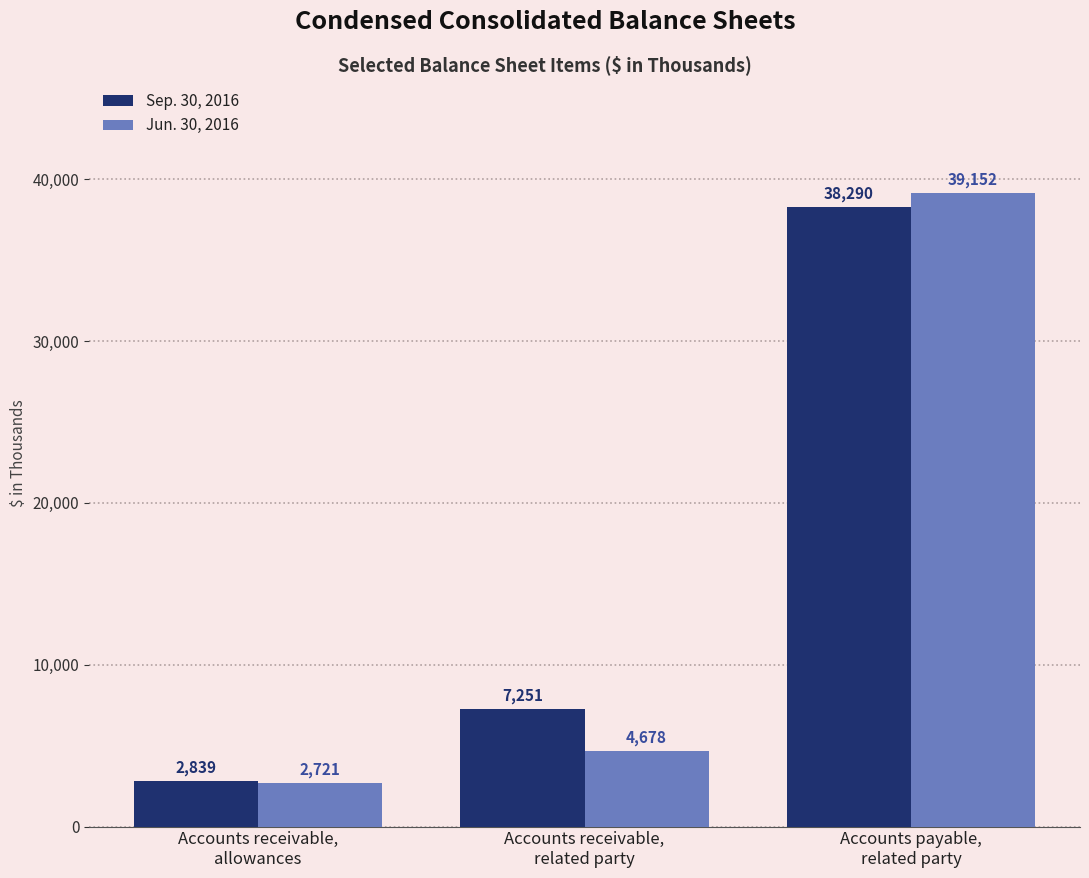

What is the difference between the maximum and second lowest values in the Jun. 30, 2016 series?

34474